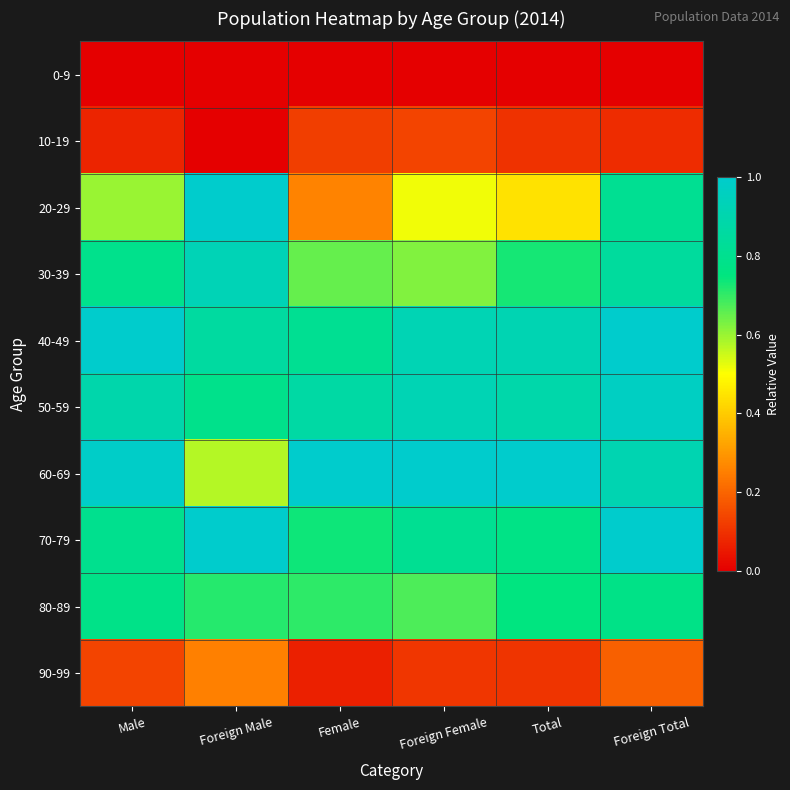

Reading left to right, list all the values displayed in this chart.

0-9: Male=0.0	Foreign Male=0.0	Female=0.0	Foreign Female=0.0	Total=0.0	Foreign Total=0.0
10-19: Male=0.1	Foreign Male=0.0	Female=0.1	Foreign Female=0.1	Total=0.1	Foreign Total=0.1
20-29: Male=0.6	Foreign Male=1.0	Female=0.3	Foreign Female=0.5	Total=0.4	Foreign Total=0.8
30-39: Male=0.8	Foreign Male=0.9	Female=0.7	Foreign Female=0.6	Total=0.7	Foreign Total=0.8
40-49: Male=1.0	Foreign Male=0.9	Female=0.8	Foreign Female=0.9	Total=0.9	Foreign Total=1.0
50-59: Male=0.9	Foreign Male=0.8	Female=0.9	Foreign Female=0.9	Total=0.9	Foreign Total=1.0
60-69: Male=1.0	Foreign Male=0.6	Female=1.0	Foreign Female=1.0	Total=1.0	Foreign Total=0.9
70-79: Male=0.8	Foreign Male=1.0	Female=0.7	Foreign Female=0.8	Total=0.8	Foreign Total=1.0
80-89: Male=0.8	Foreign Male=0.7	Female=0.7	Foreign Female=0.7	Total=0.8	Foreign Total=0.8
90-99: Male=0.1	Foreign Male=0.2	Female=0.1	Foreign Female=0.1	Total=0.1	Foreign Total=0.2